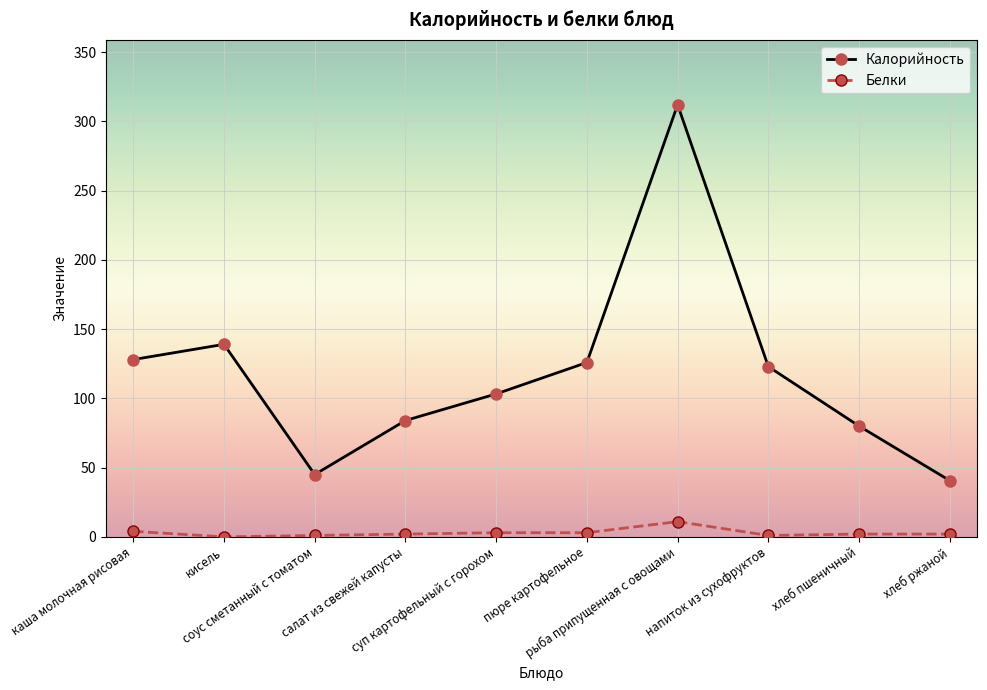

Rank the series by their maximum value, from highest to lowest.

Калорийность, Белки